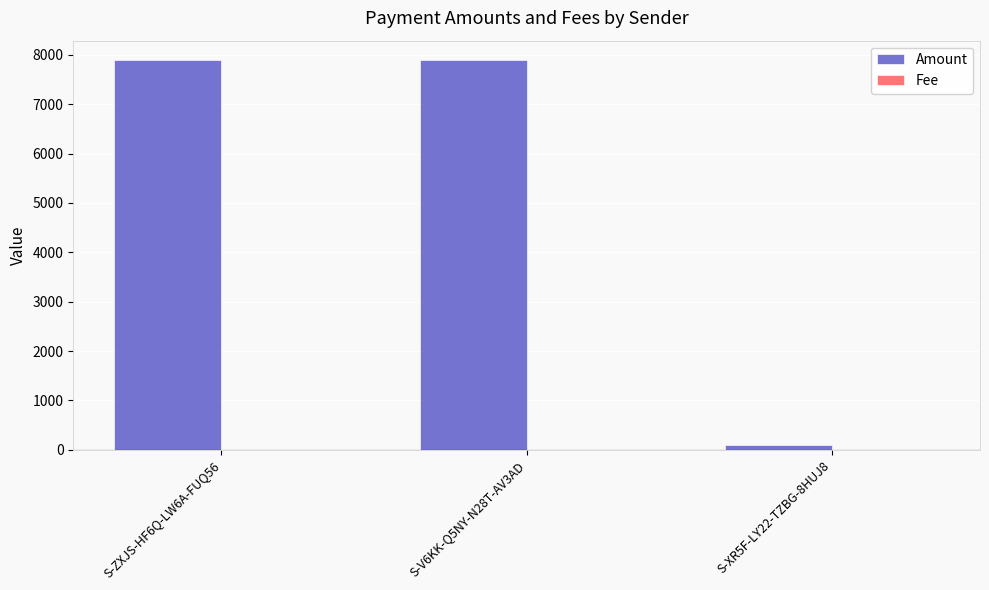

What is the spread (max minus min) of values at S-ZXJS-HF6Q-LW6A-FUQ56?

7892.3